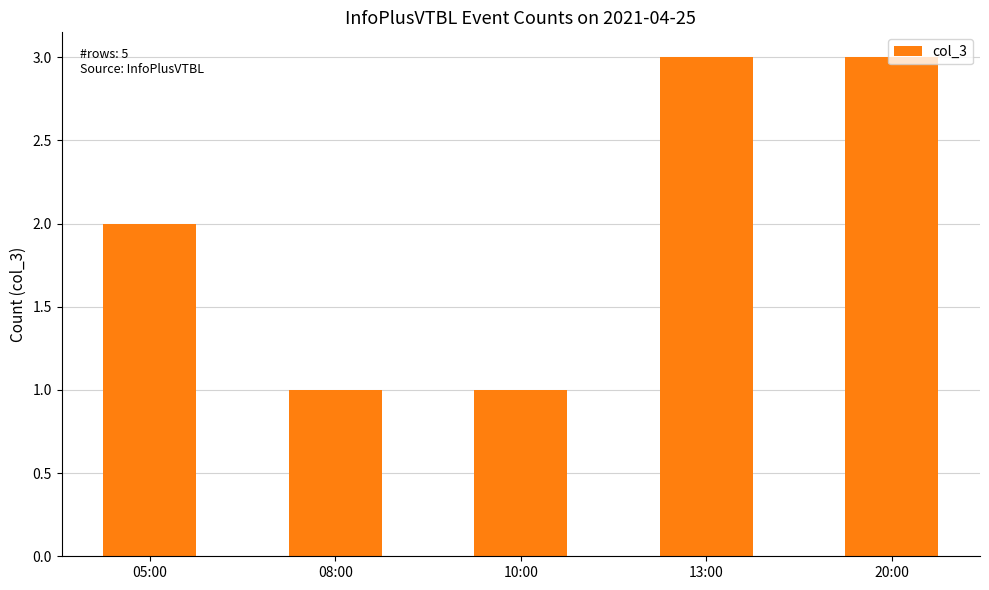

Reading left to right, list all the values displayed in this chart.

2	1	1	3	3